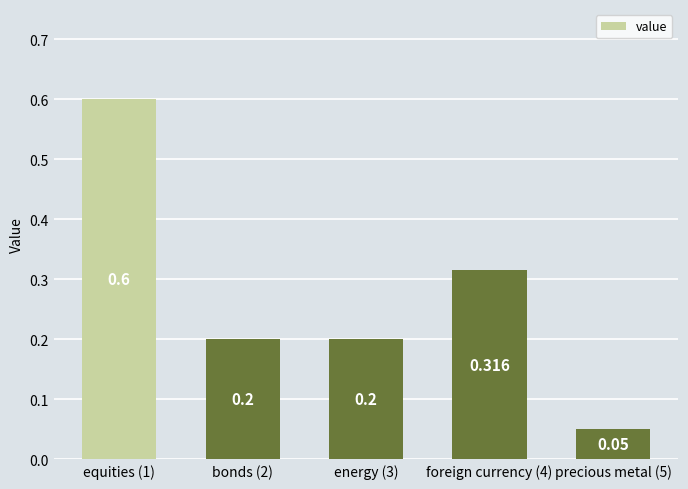

How many distinct data groups are displayed?

1